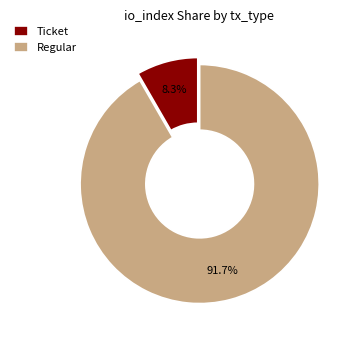

To the nearest percent, what is the average slice percentage?

50%